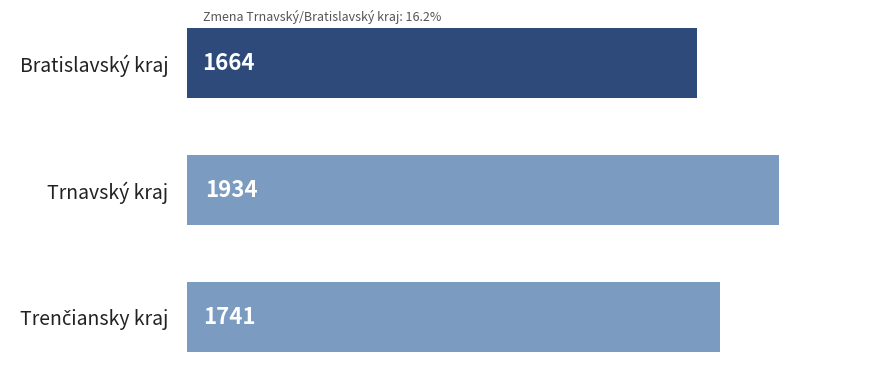

At which category does the chart reach its peak across all series?

Trnavský kraj